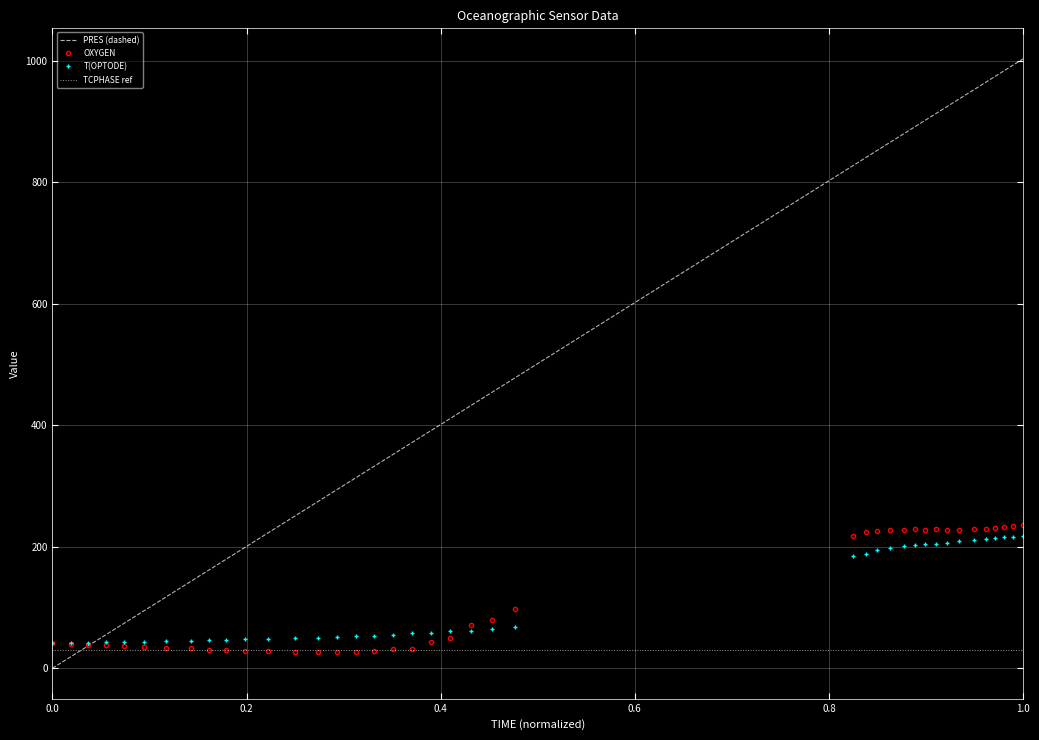

What is the maximum value for OXYGEN?

236.0